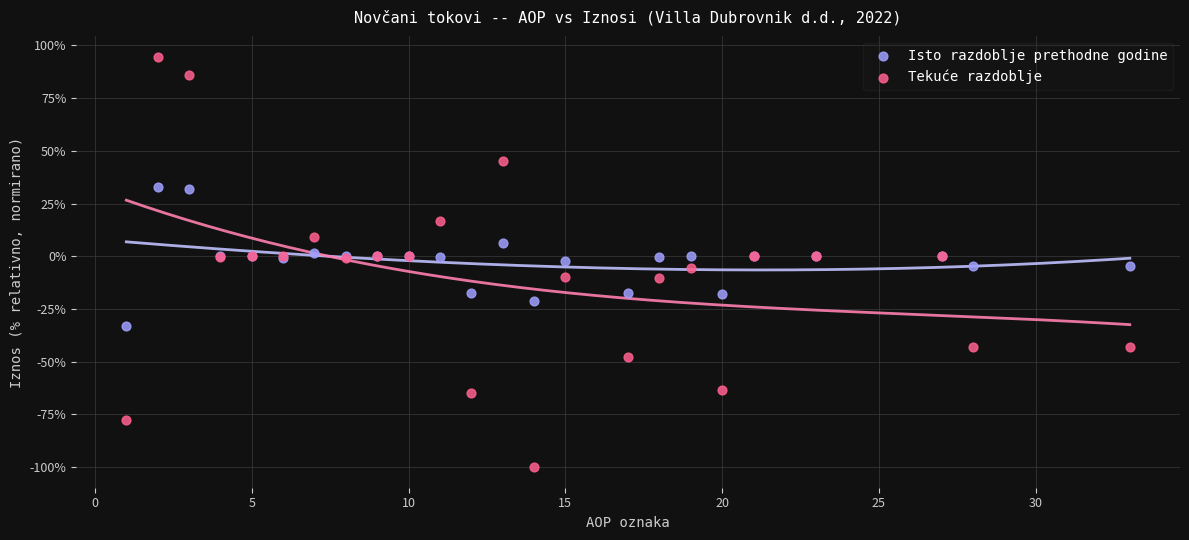

Which series contains the highest Y value?

Tekuće razdoblje